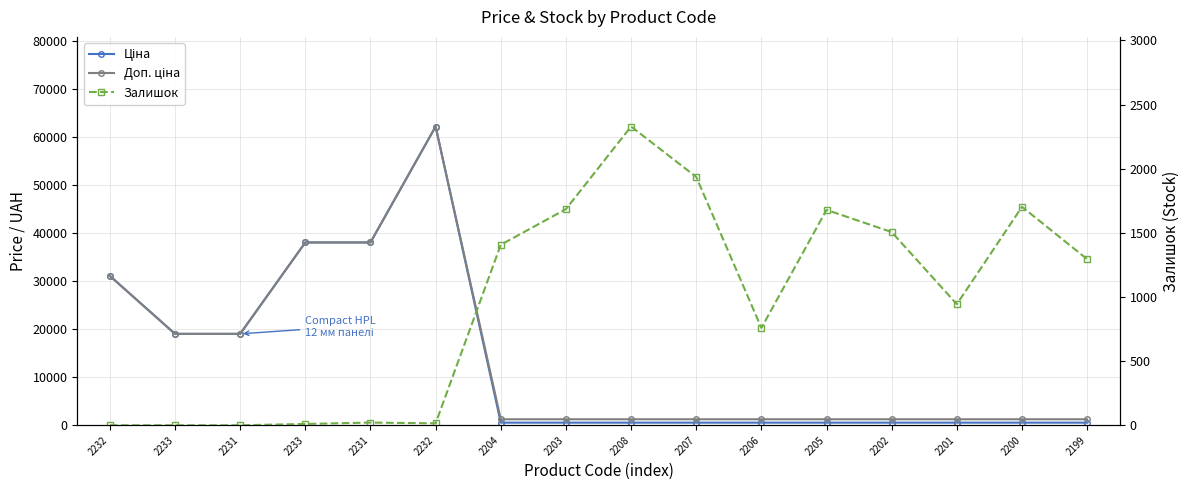

How many times do Залишок and Доп. ціна cross each other?

5